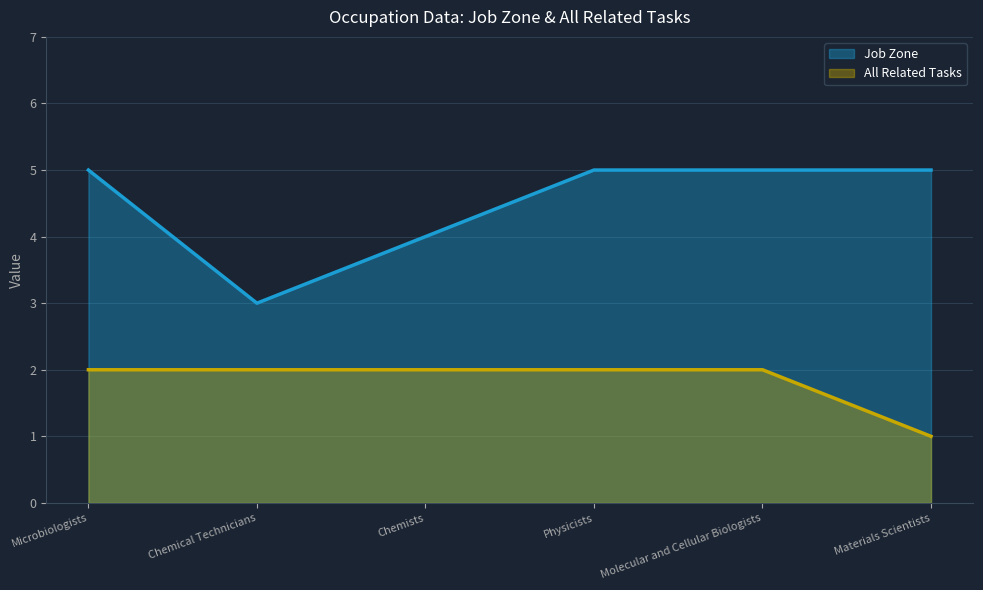

Does the chart have visible grid lines?

Yes